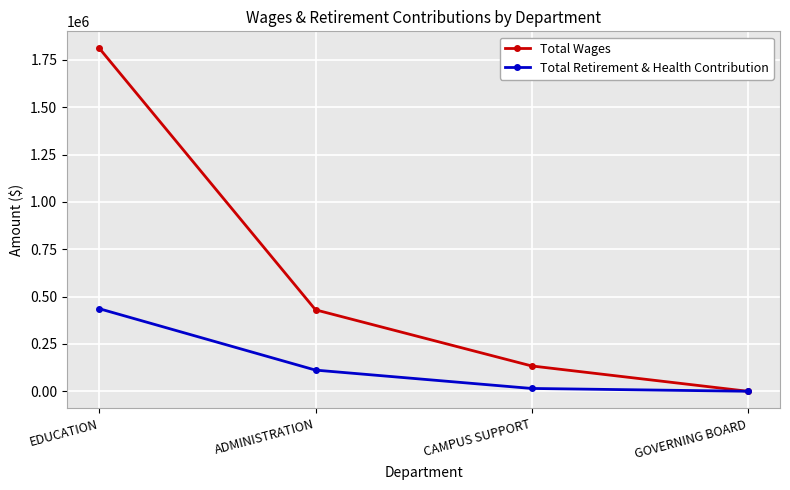

How many positive values does the Total Retirement & Health Contribution series have?

3